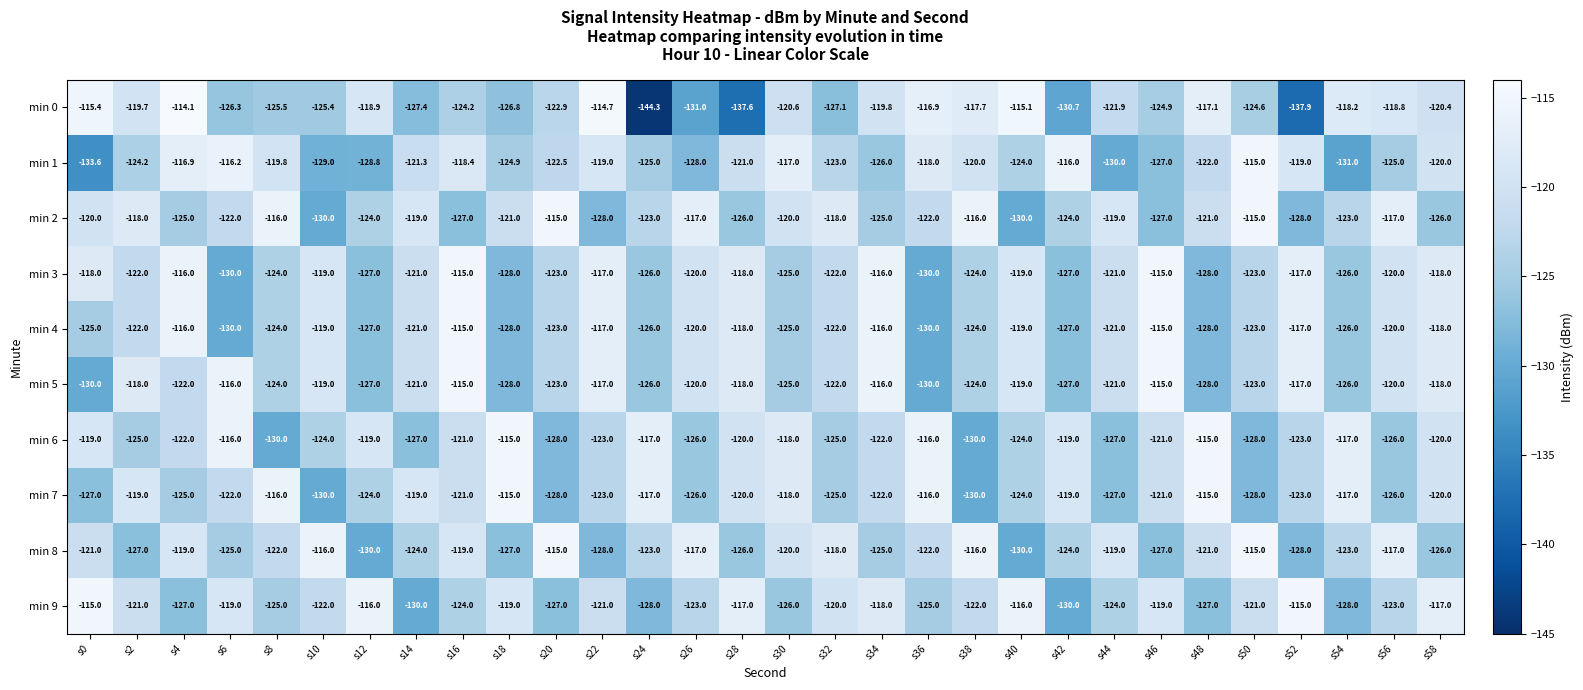

What is the difference between the min 5 values at s8 and s30?

1.0